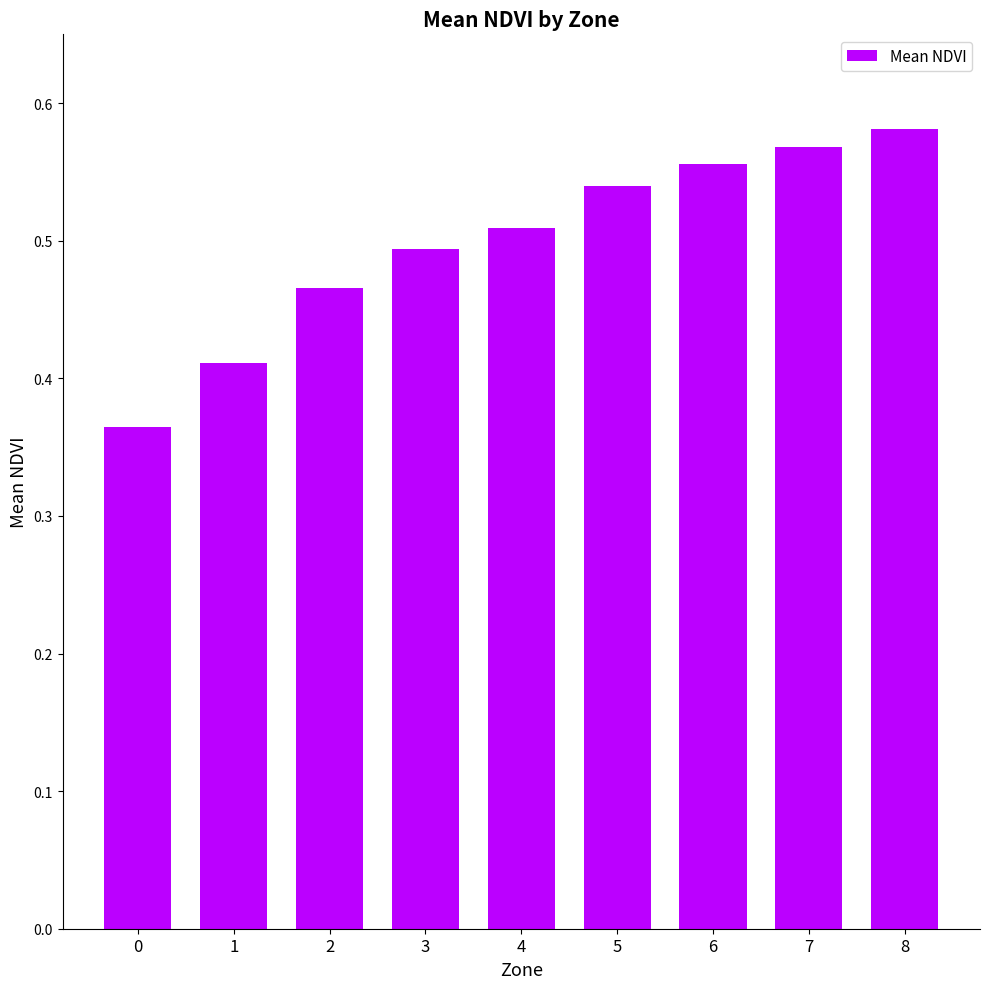

What is the change in value from 0 to 5?

+0.2